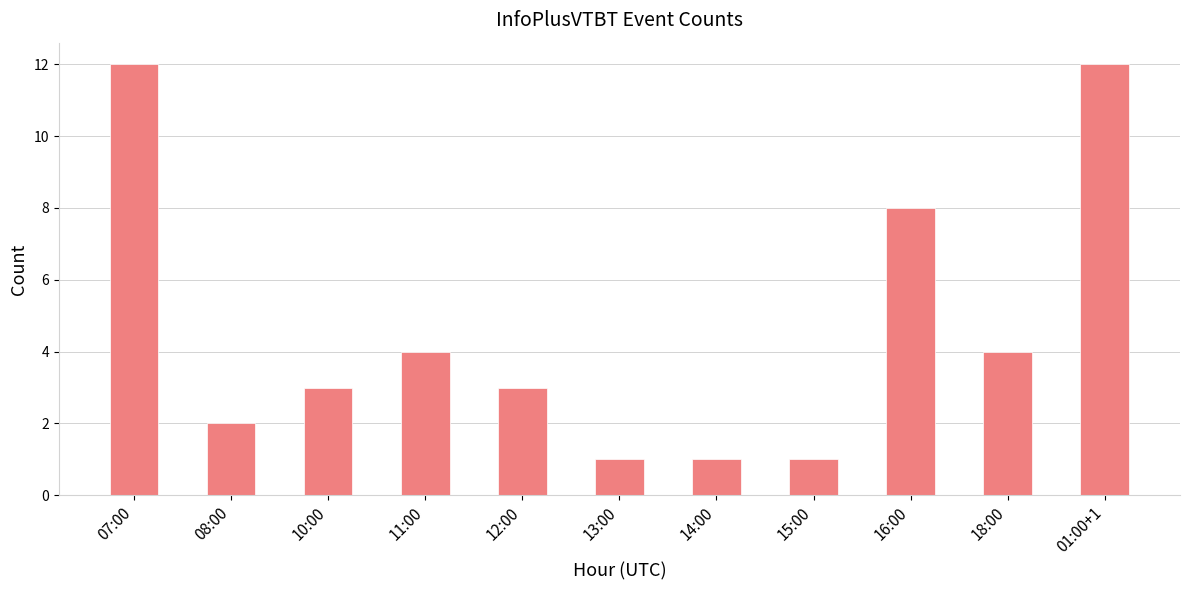

The value at 13:00 is 0. True or false?

False